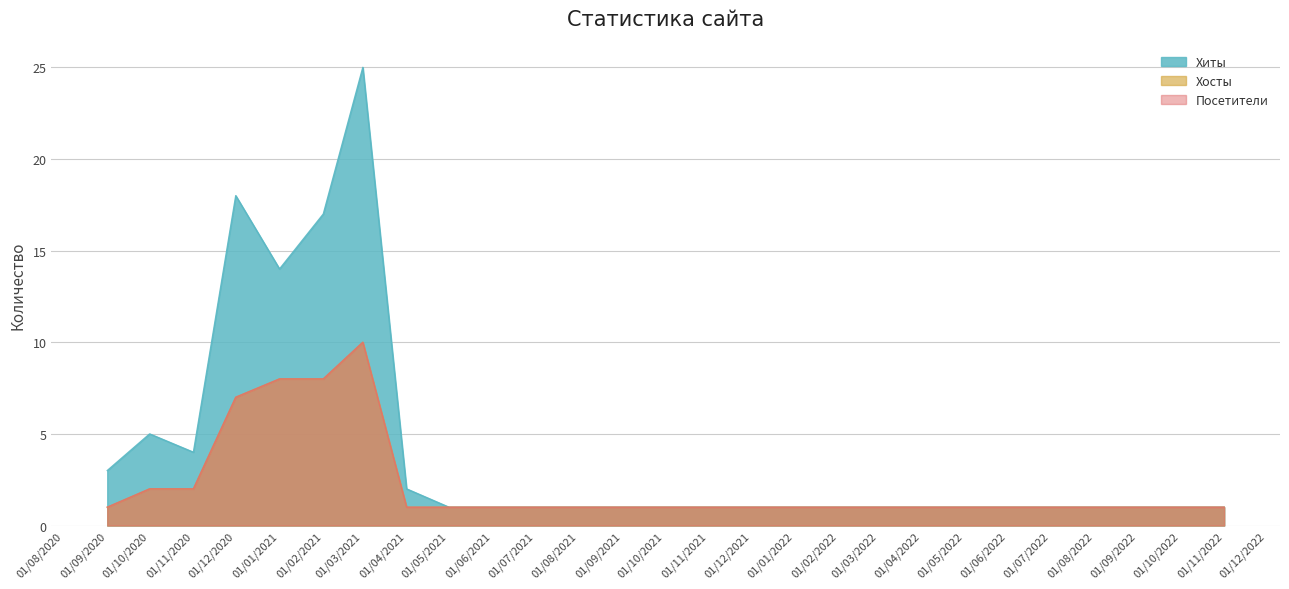

What are all the series names shown in the legend?

Хиты, Хосты, Посетители